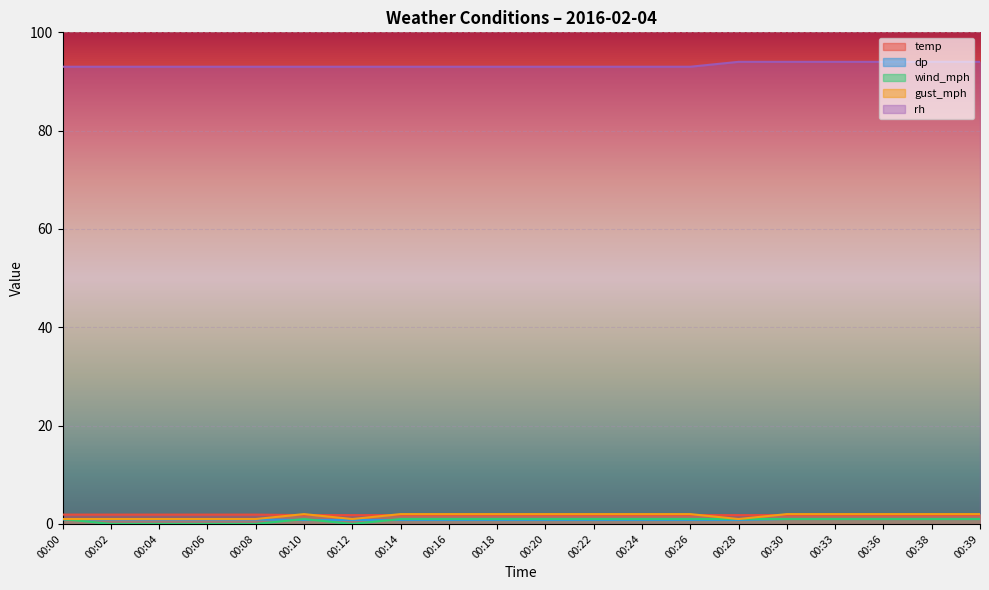

What are all the series names shown in the legend?

temp, dp, wind_mph, gust_mph, rh